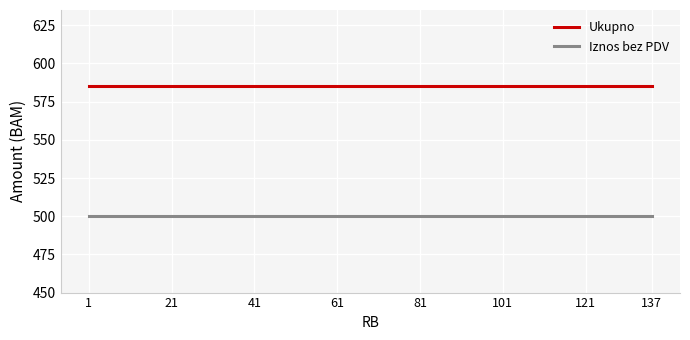

Which series has the largest total across all categories?

Ukupno